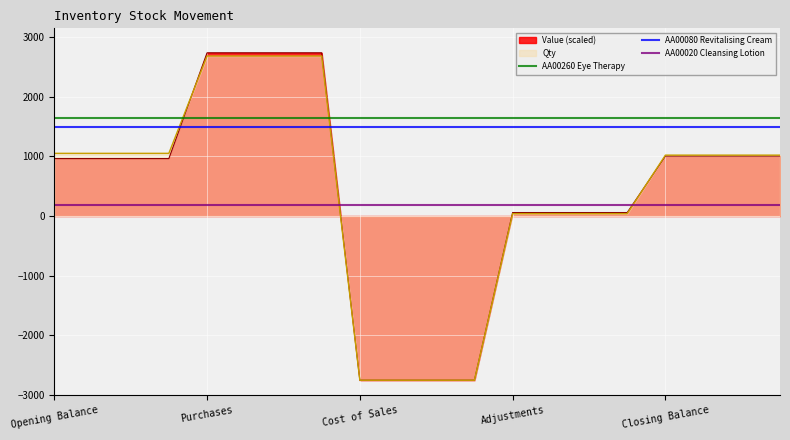

What is the label of the 1st point from the left?

Opening Balance